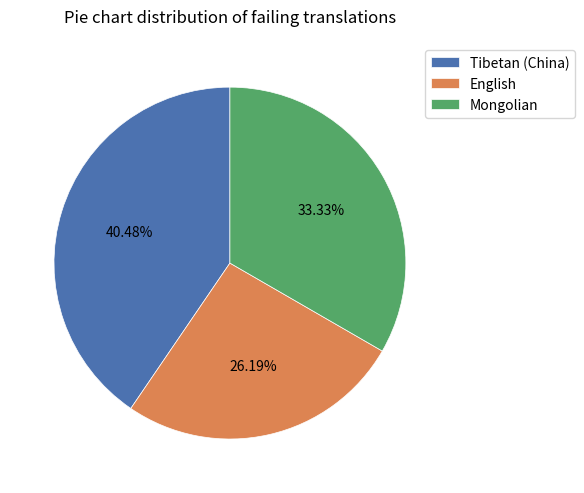

Is there a majority slice in this chart?

No